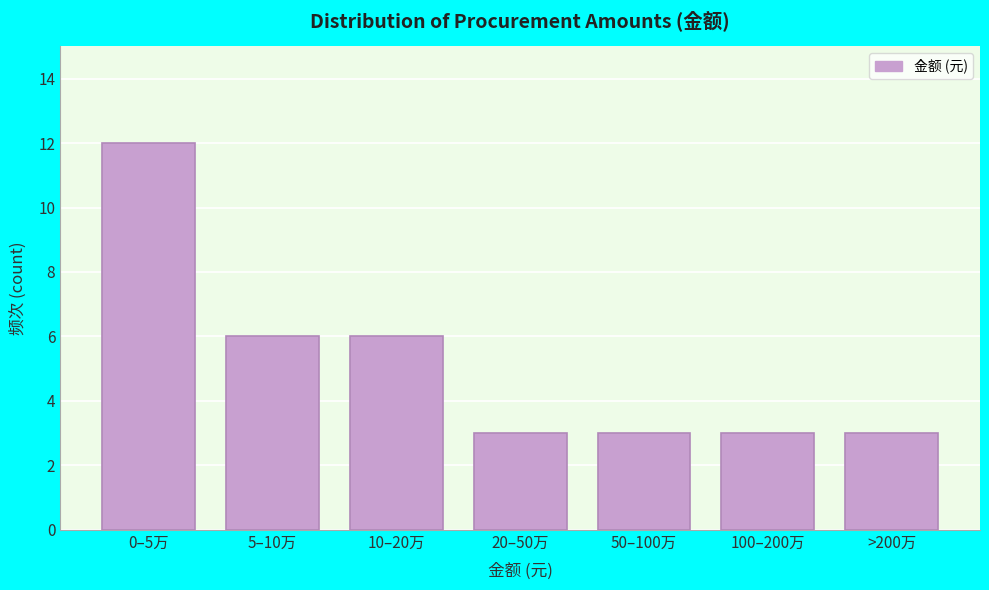

Reading left to right, list all the values displayed in this chart.

12	6	6	3	3	3	3